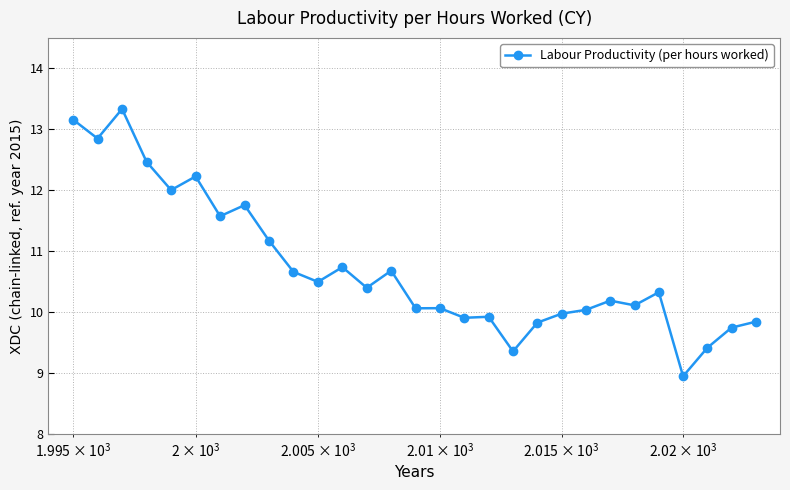

What is the difference between the maximum and minimum values?

4.4